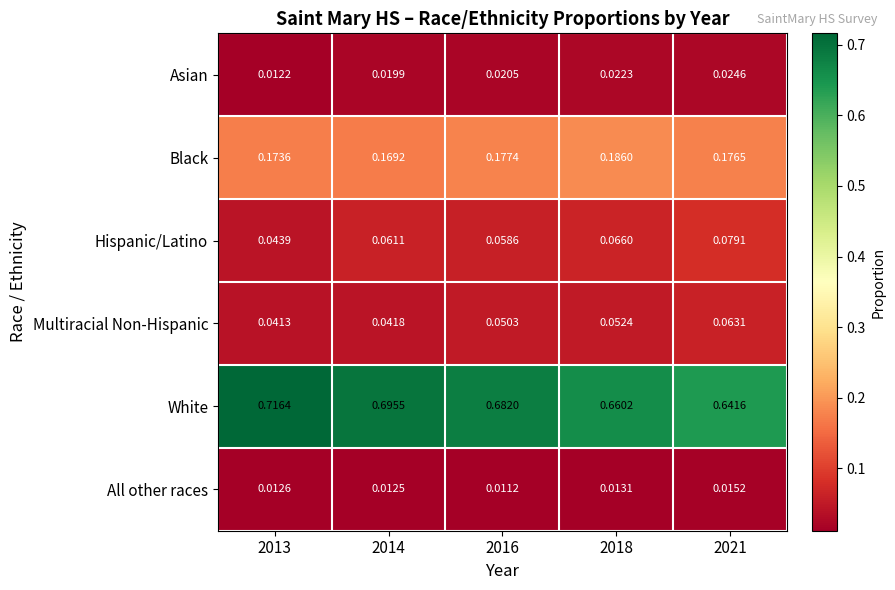

Between 2014 and 2021, which series saw the biggest shift?

White